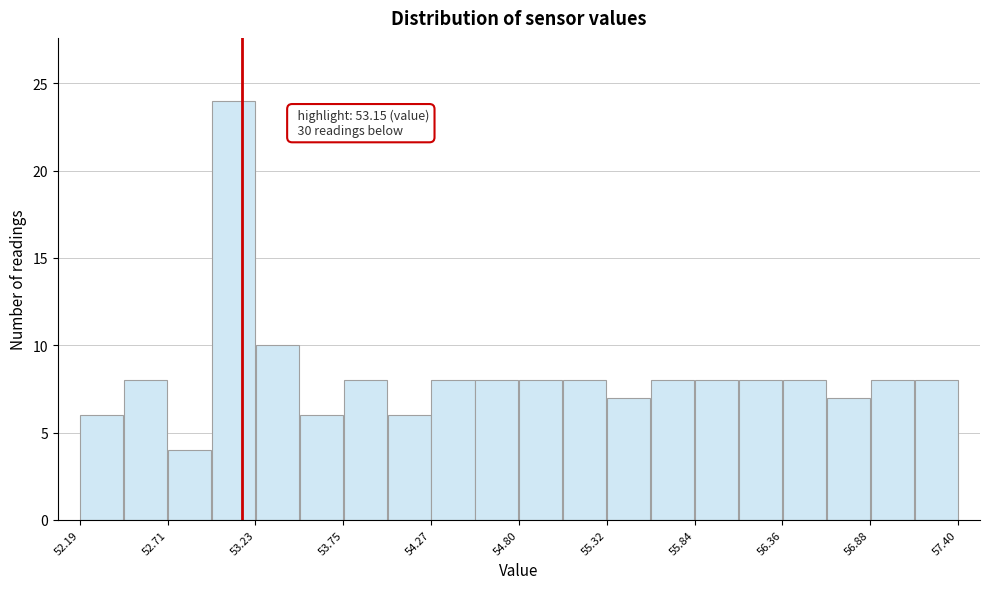

Read against the x-axis, roughly where is the centre of the tallest bar?

53.1